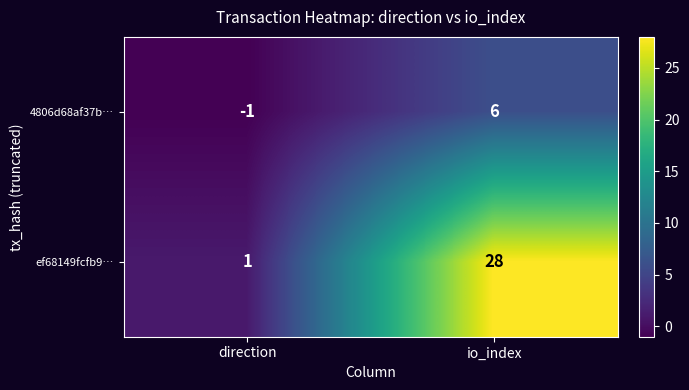

What is the difference between the highest and lowest values at direction?

2